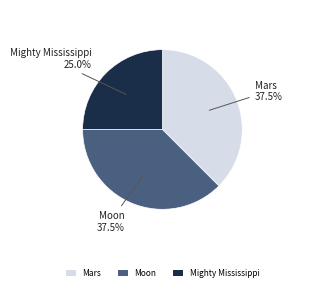

How much of the chart is everything except Moon?

62.5%